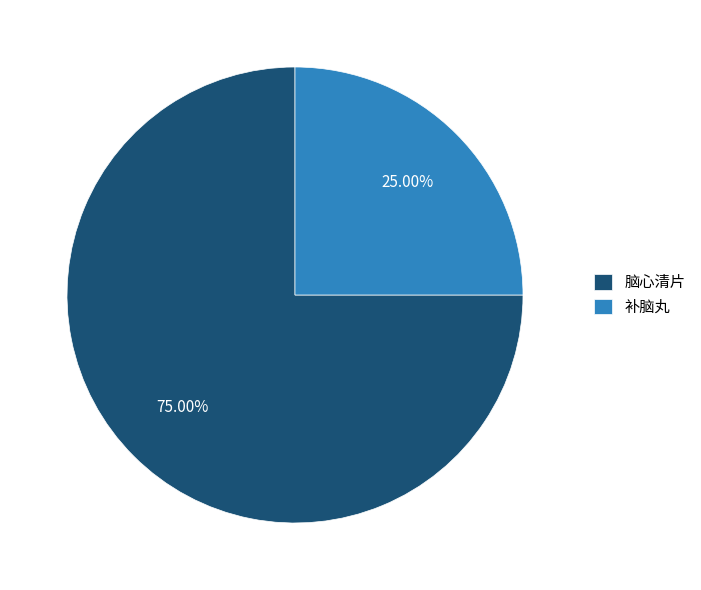

Which slice is the largest?

脑心清片